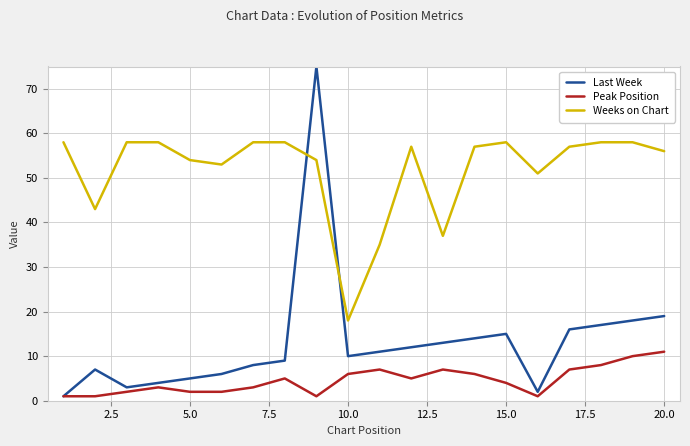

In Last Week, how many points are higher than both neighbors (excluding endpoints)?

3